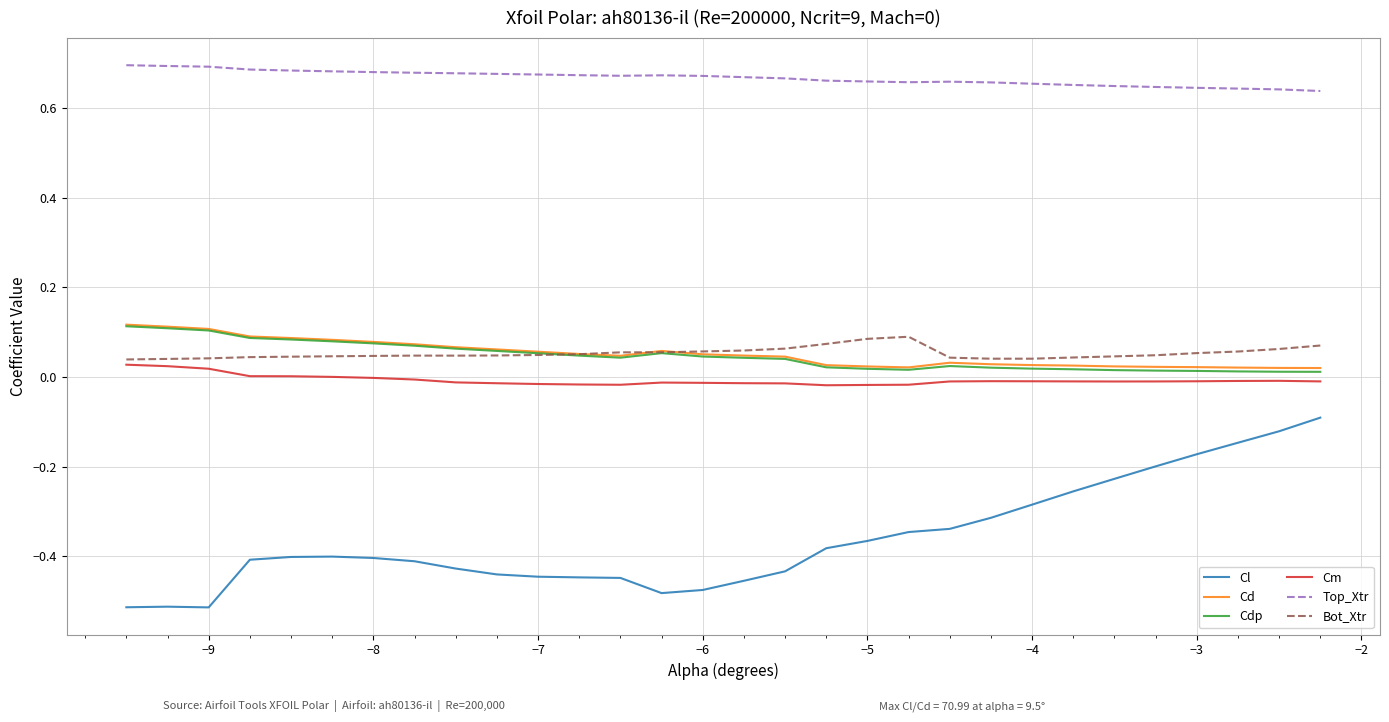

True or false: Top_Xtr and Cl intersect in this chart.

False